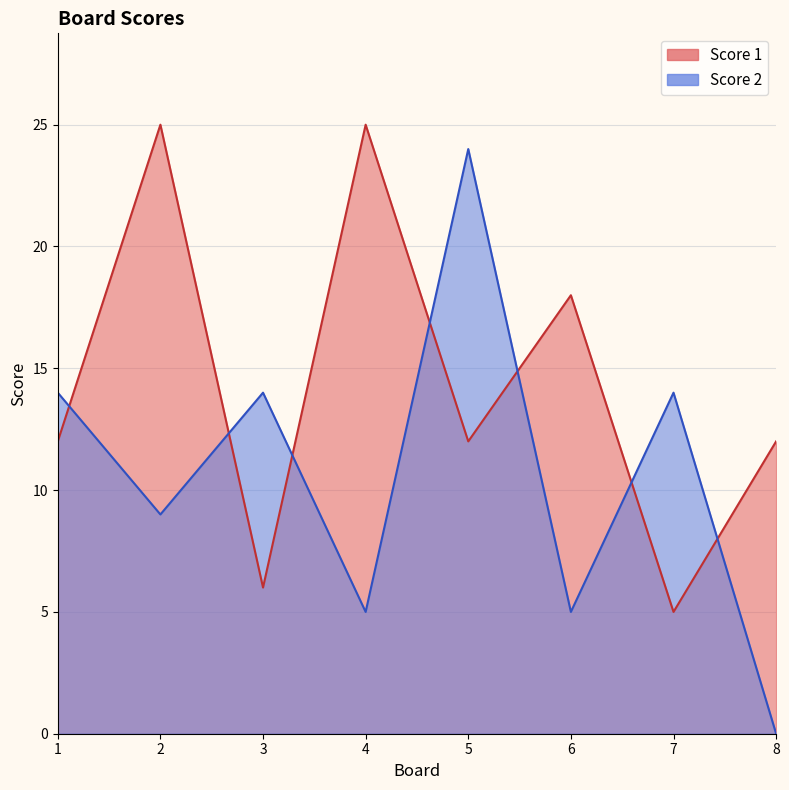

Where is Score 1 nearest to the value 15?

1